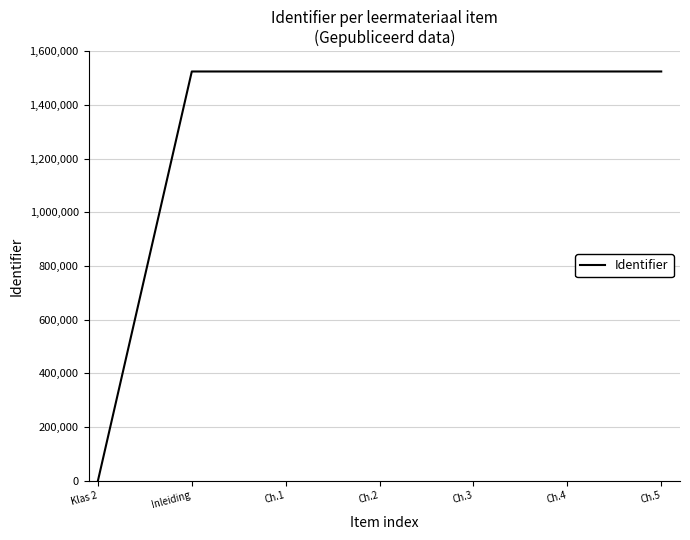

Is it true that the value at Ch.3 is 1524434?

True